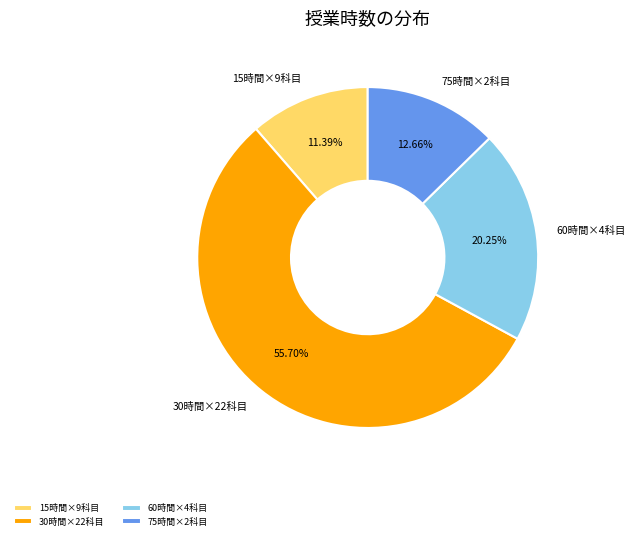

Does any single category account for the majority?

Yes